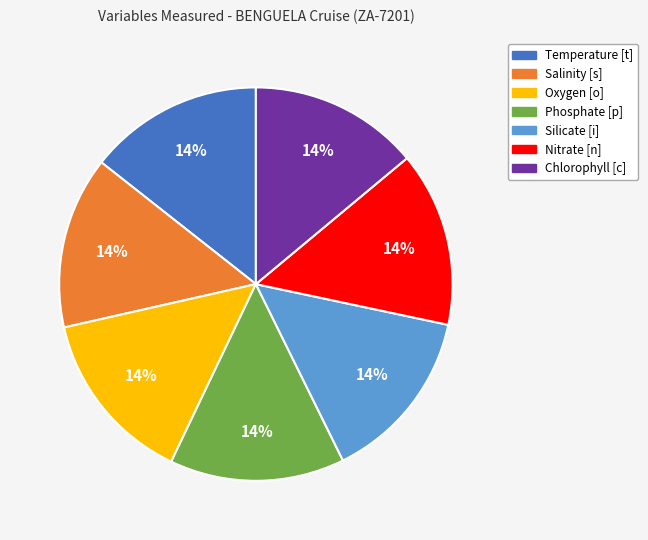

Approximately how many times larger is the value at Salinity [s] compared to Phosphate [p]?

1.0